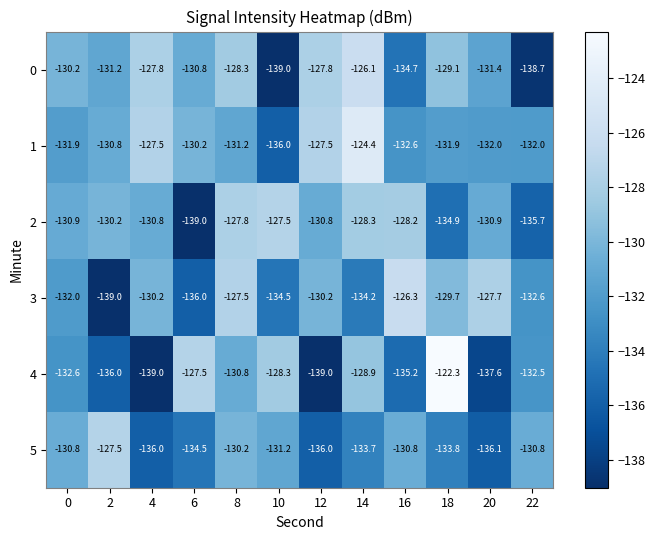

What is the spread (max minus min) of values at 18?

12.6